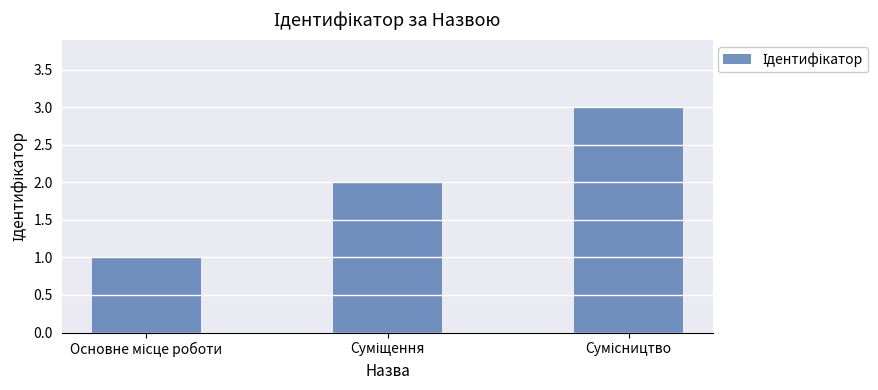

What is the sum of all values?

6